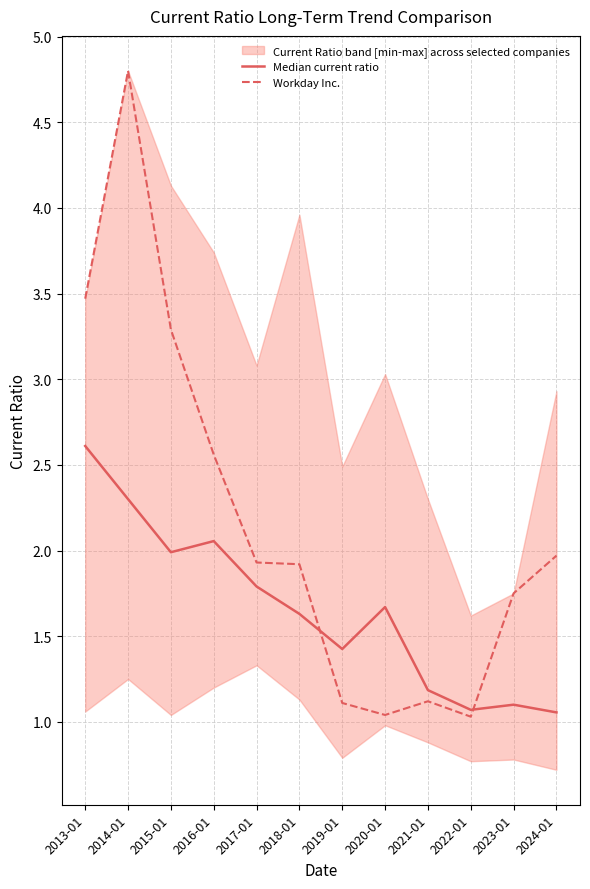

List the series in order of their overall mean, highest first.

Workday Inc., Median current ratio